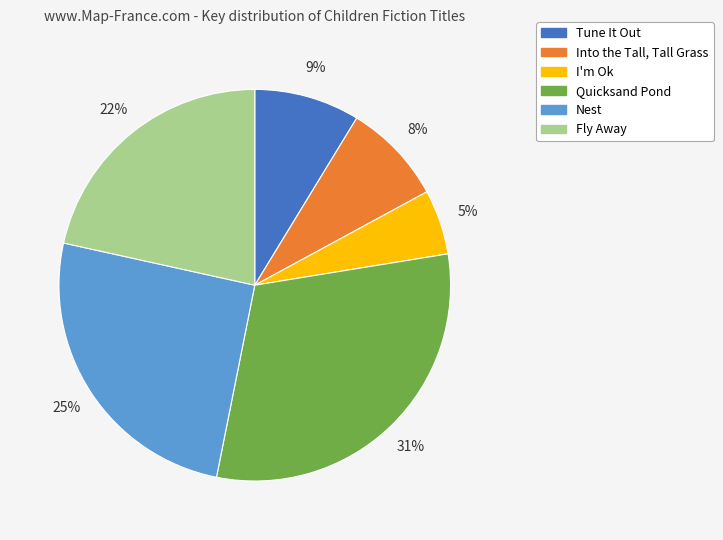

Is it true that I'm Ok is 1% of the pie?

False